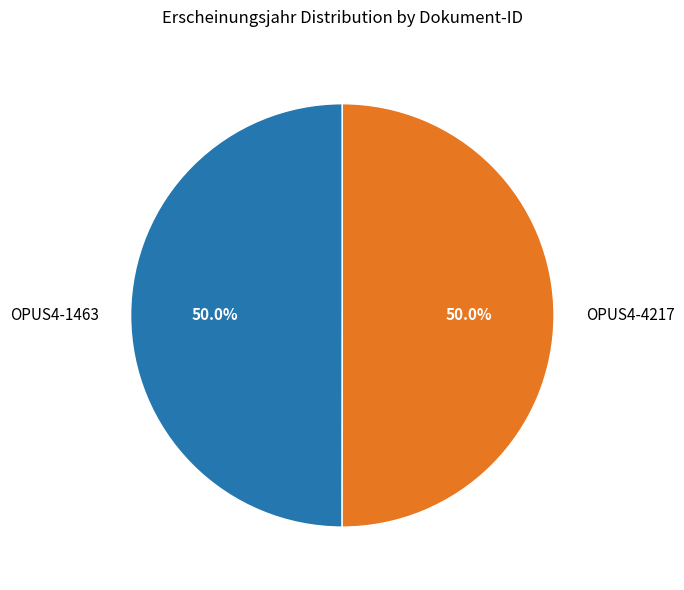

What is the ratio of the value at OPUS4-4217 to the value at OPUS4-1463?

1.0